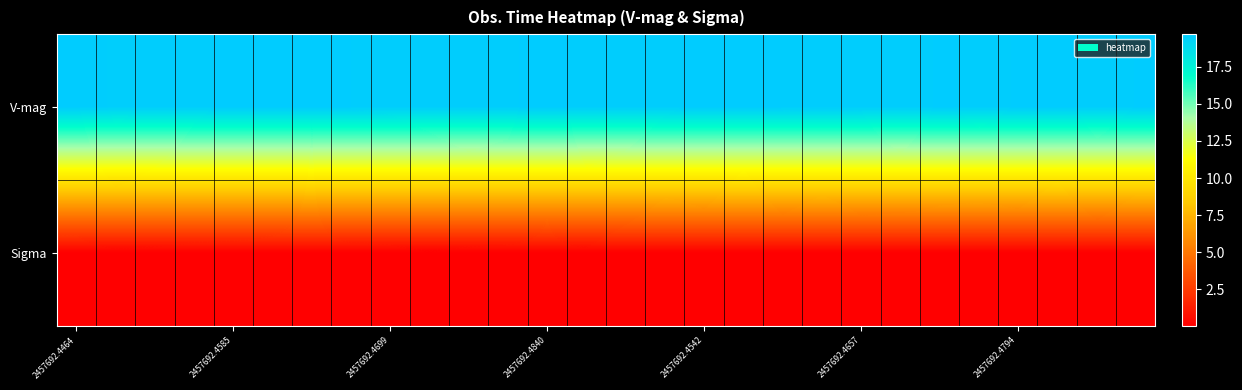

At which category is the sum across all series the highest?

17